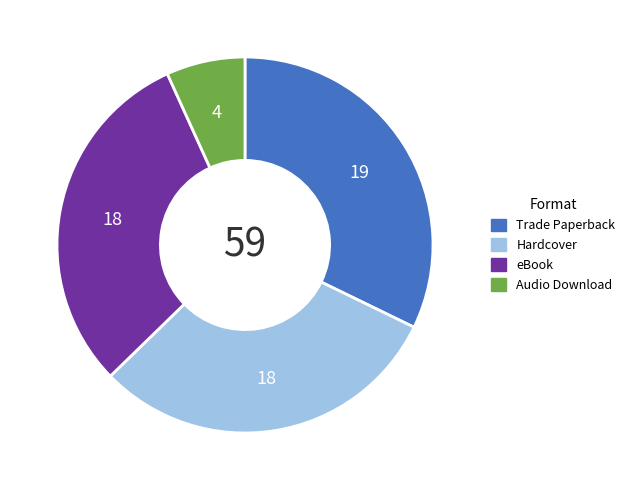

Is the sum of Trade Paperback and Hardcover greater than half?

Yes